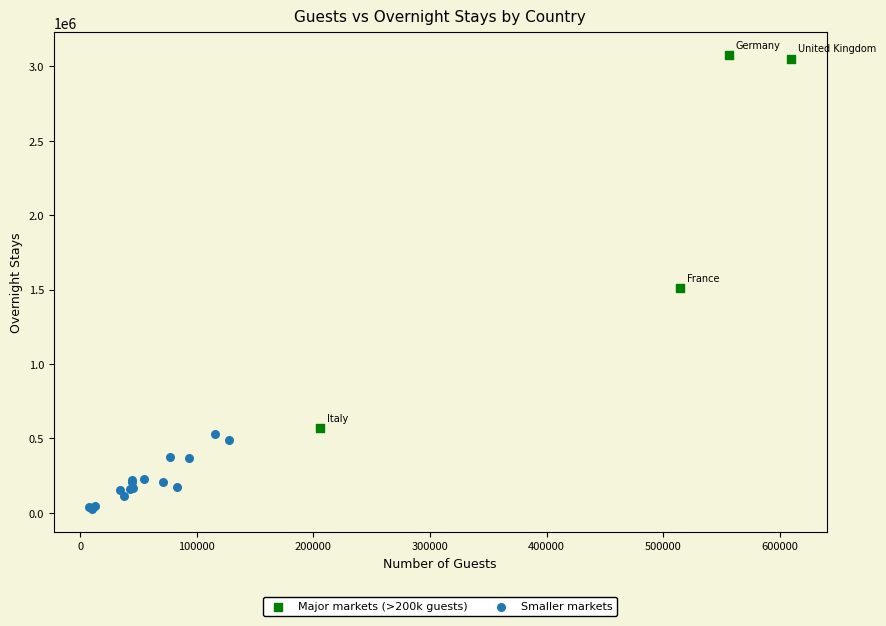

What are all the series names shown in the legend?

Major markets (>200k guests), Smaller markets